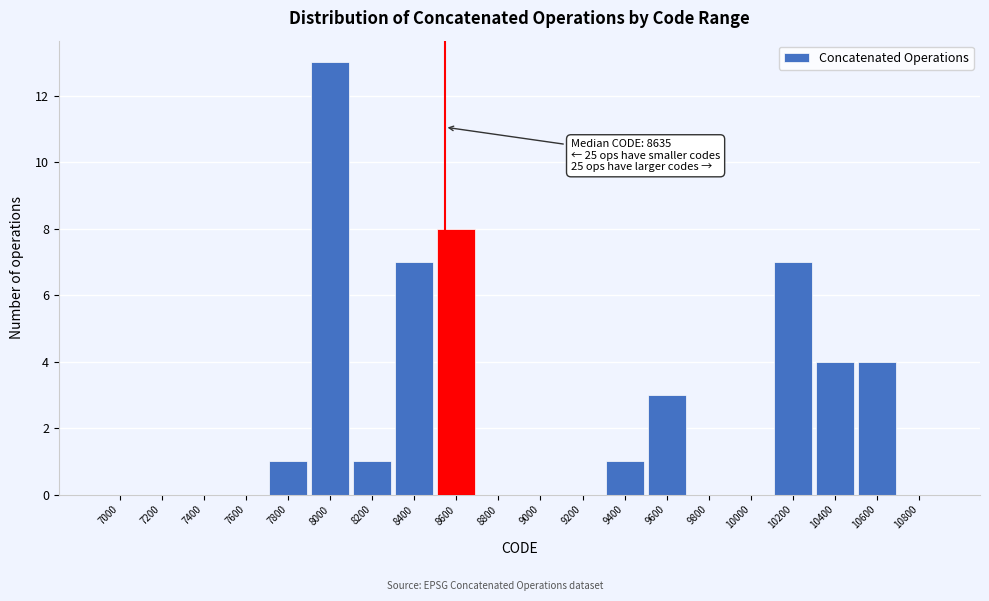

Reading left to right, list all the values displayed in this chart.

7000=0	7200=0	7400=0	7600=0	7800=1	8000=13	8200=1	8400=7	8600=8	8800=0	9000=0	9200=0	9400=1	9600=3	9800=0	10000=0	10200=7	10400=4	10600=4	10800=0